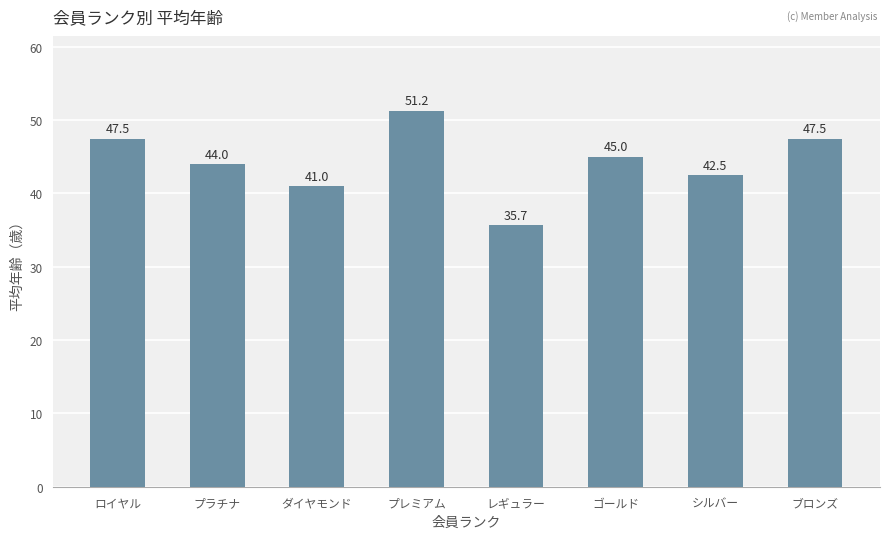

What is the sum of the values at プレミアム and ブロンズ?

98.8